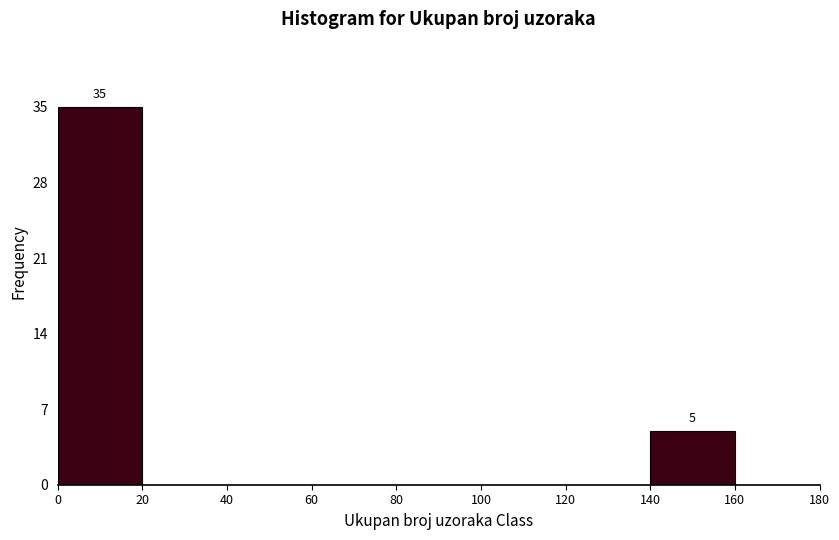

Which range on the x-axis has the tallest bar?

0 to 20